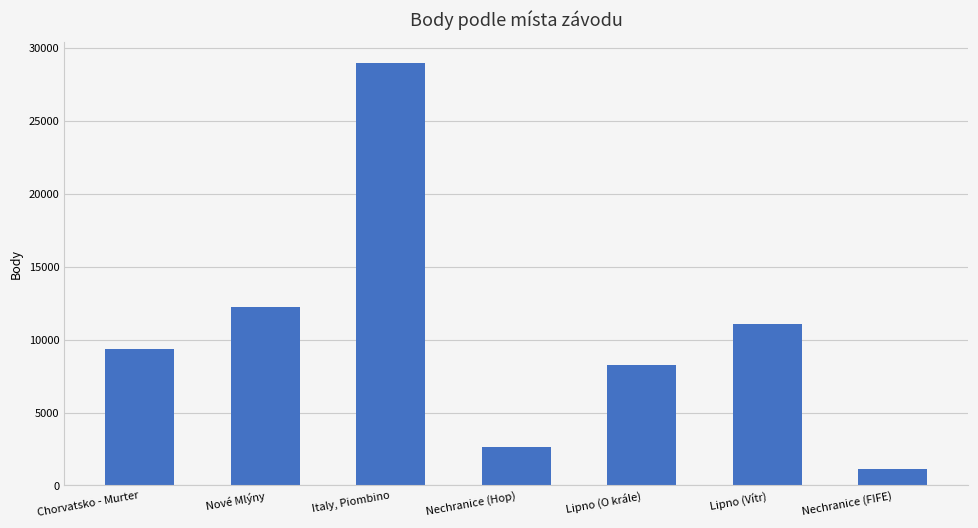

Reading left to right, transcribe all the data shown in this chart.

Chorvatsko - Murter=9332	Nové Mlýny=12262	Italy, Piombino=28956	Nechranice (Hop)=2663	Lipno (O krále)=8261	Lipno (Vítr)=11047	Nechranice (FIFE)=1142